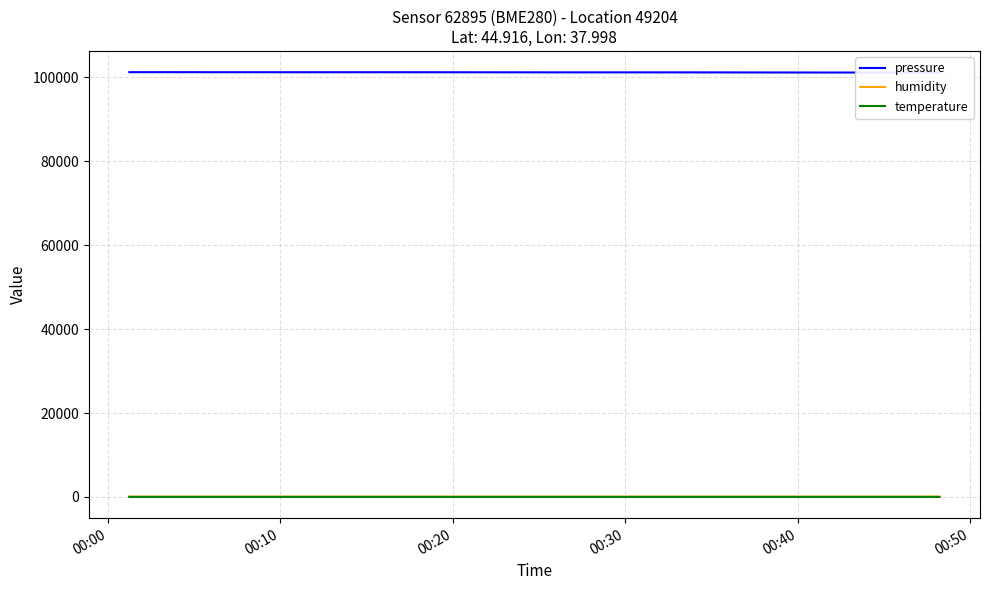

Which series has the largest range (max minus min)?

pressure